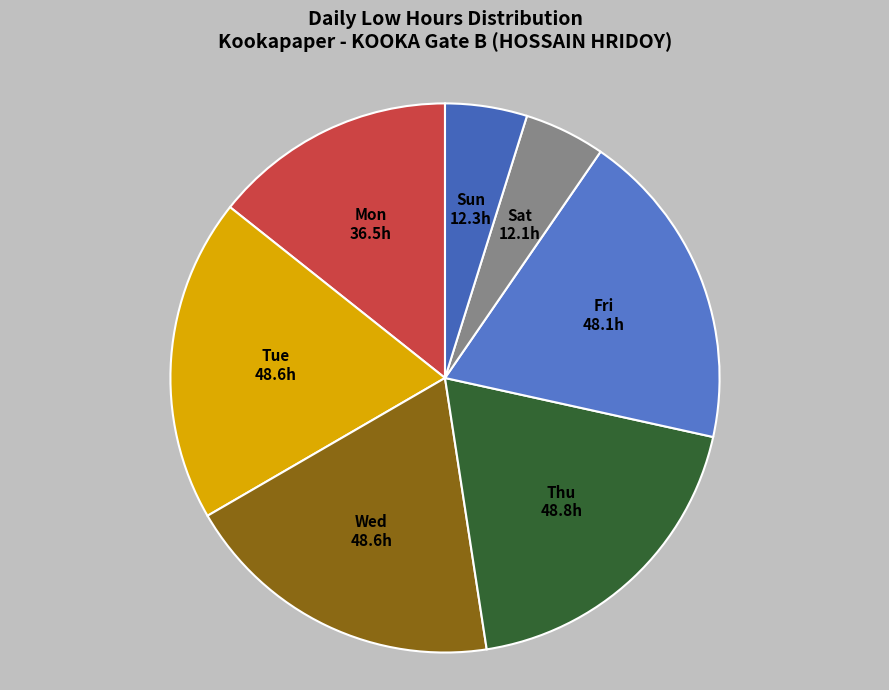

Does any single category account for the majority?

No